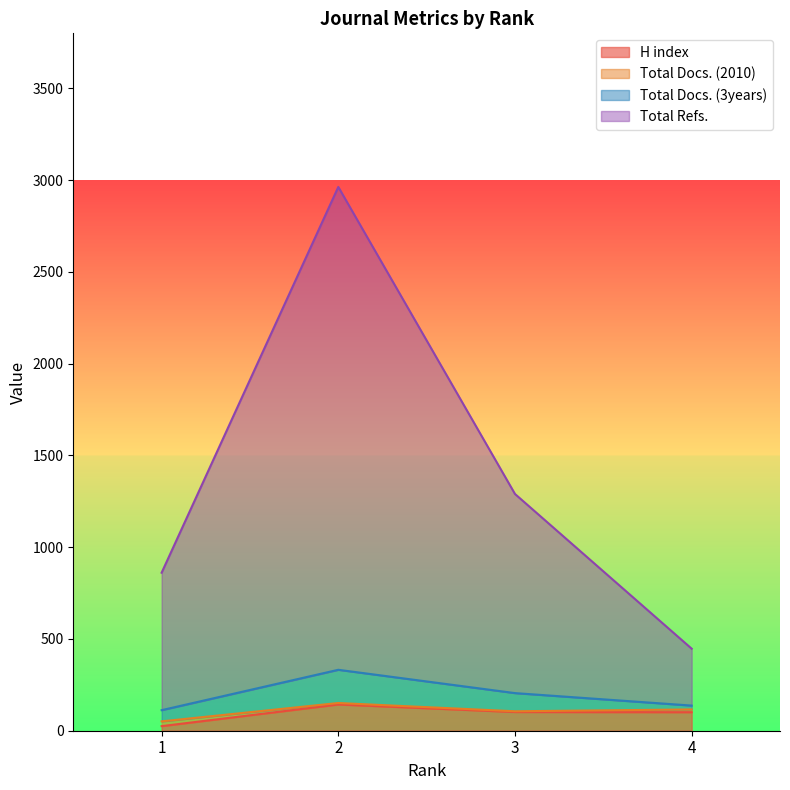

List the labels in order of H index value, largest first.

2, 3, 4, 1